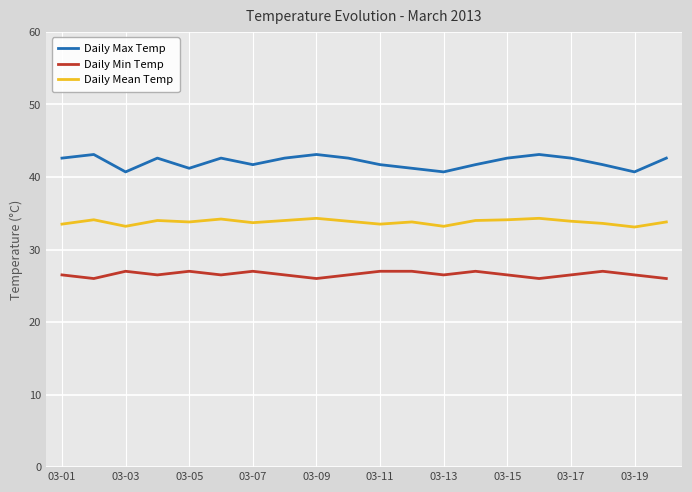

What is the smallest value displayed?

26.0